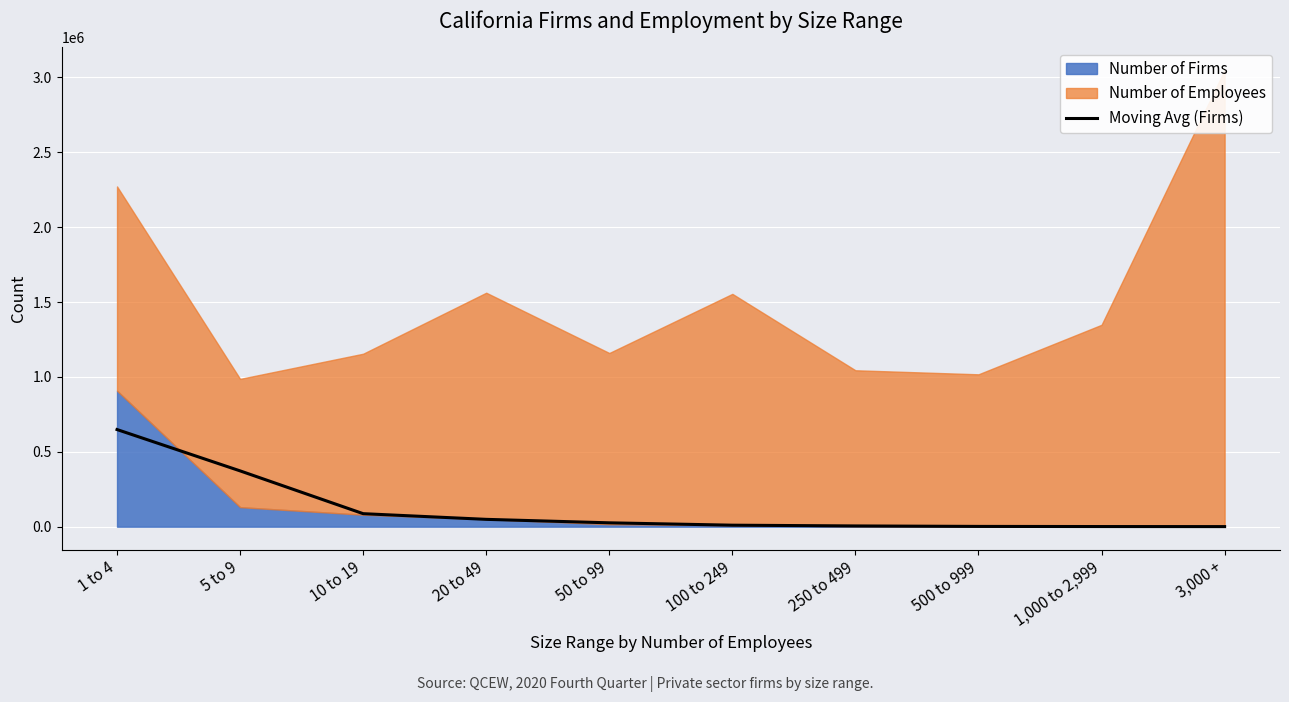

Between 20 to 49 and 100 to 249, which is larger?

20 to 49